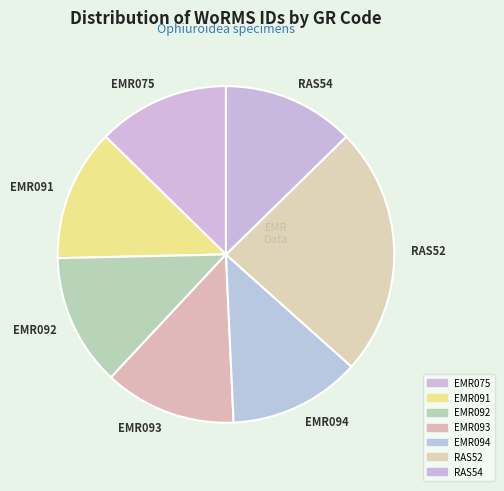

Is the sum of EMR094 and RAS52 greater than half?

No